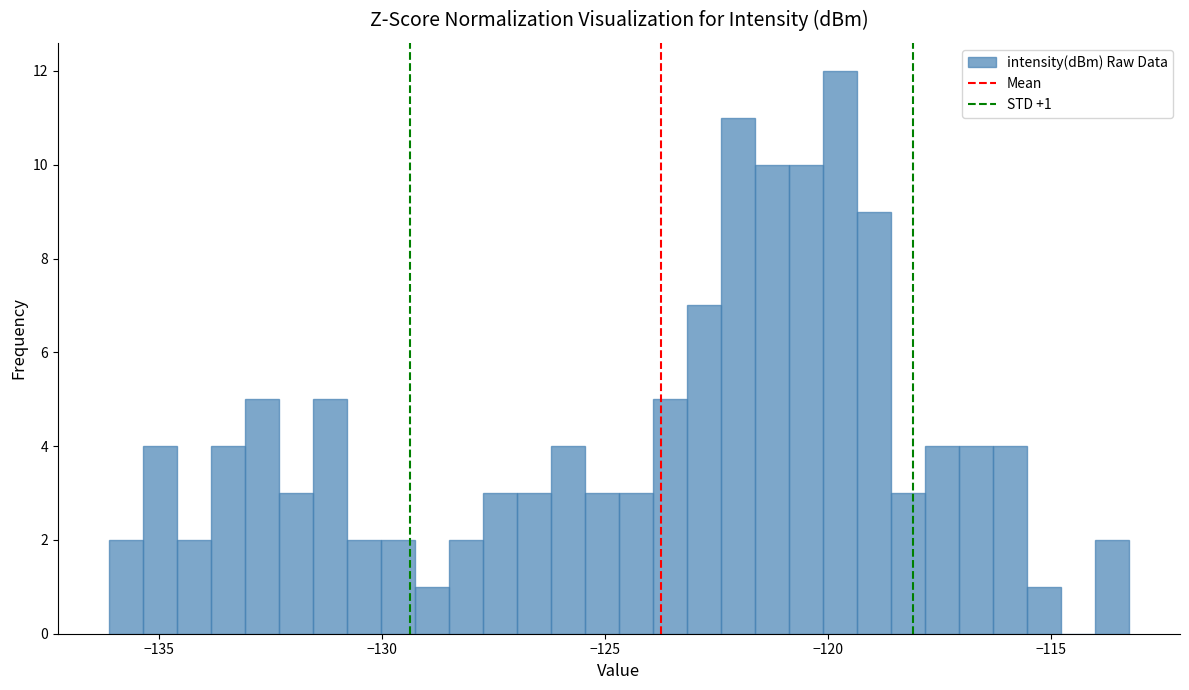

Read against the x-axis, roughly where is the centre of the tallest bar?

-119.5